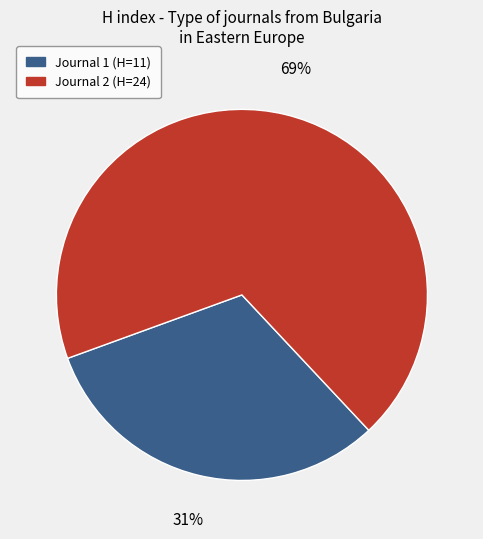

To the nearest percent, what is the average slice percentage?

50%